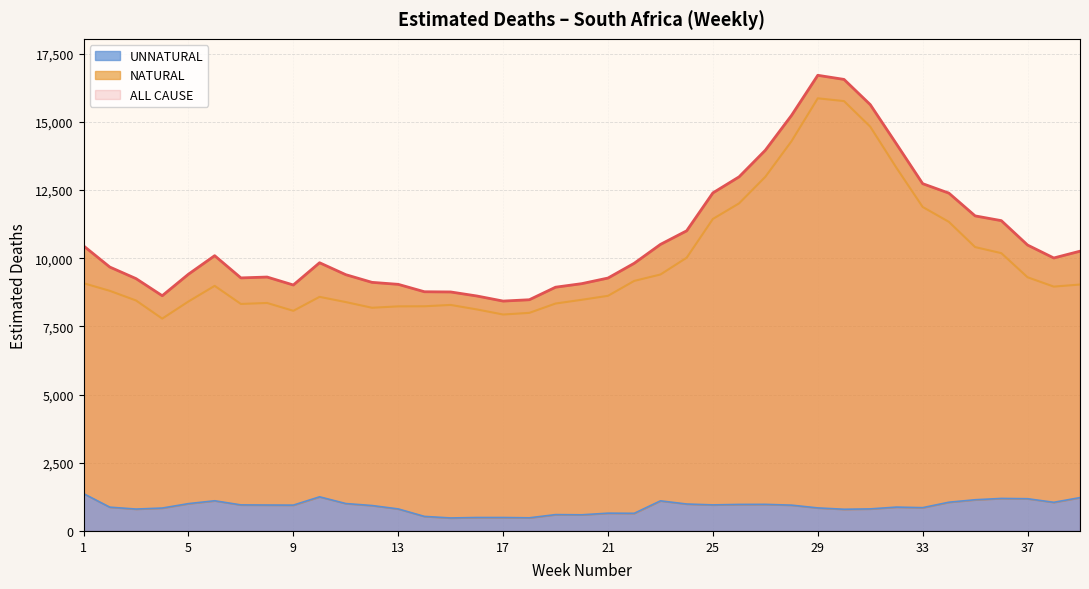

Reading right to left, transcribe all the data shown in this chart.

ALL CAUSE: 39=10259.1	38=10010.0	37=10484.5	36=11378.9	35=11553.6	34=12388.2	33=12735.3	32=14191.3	31=15634.9	30=16558.8	29=16709.4	28=15240.8	27=13961.2	26=12986.4	25=12397.2	24=11006.8	23=10507.9	22=9816.1	21=9274.6	20=9068.8	19=8938.5	18=8478.8	17=8429.5	16=8616.0	15=8763.9	14=8771.6	13=9043.4	12=9116.4	11=9398.0	10=9835.5	9=9019.4	8=9311.1	7=9279.4	6=10094.6	5=9415.7	4=8626.0	3=9253.9	2=9677.8	1=10454.3
NATURAL: 39=9036.1	38=8960.2	37=9302.8	36=10186.8	35=10409.8	34=11334.9	33=11881.2	32=13316.9	31=14826.4	30=15763.5	29=15865.2	28=14294.8	27=12986.1	26=12013.7	25=11441.6	24=10019.3	23=9404.1	22=9169.3	21=8622.7	20=8477.0	19=8339.6	18=7997.2	17=7936.8	16=8123.1	15=8288.1	14=8238.8	13=8236.0	12=8184.5	11=8393.2	10=8584.3	9=8072.5	8=8360.4	7=8324.1	6=8988.2	5=8413.9	4=7786.6	3=8451.7	2=8805.5	1=9085.3
UNNATURAL: 39=1223.0	38=1049.8	37=1181.7	36=1192.1	35=1143.8	34=1053.3	33=854.1	32=874.4	31=808.5	30=795.3	29=844.2	28=946.0	27=975.0	26=972.6	25=955.5	24=987.5	23=1103.8	22=646.8	21=651.9	20=591.9	19=599.0	18=481.5	17=492.7	16=493.0	15=475.9	14=532.8	13=807.4	12=931.9	11=1004.8	10=1251.2	9=946.9	8=950.7	7=955.4	6=1106.4	5=1001.8	4=839.4	3=802.2	2=872.3	1=1369.0